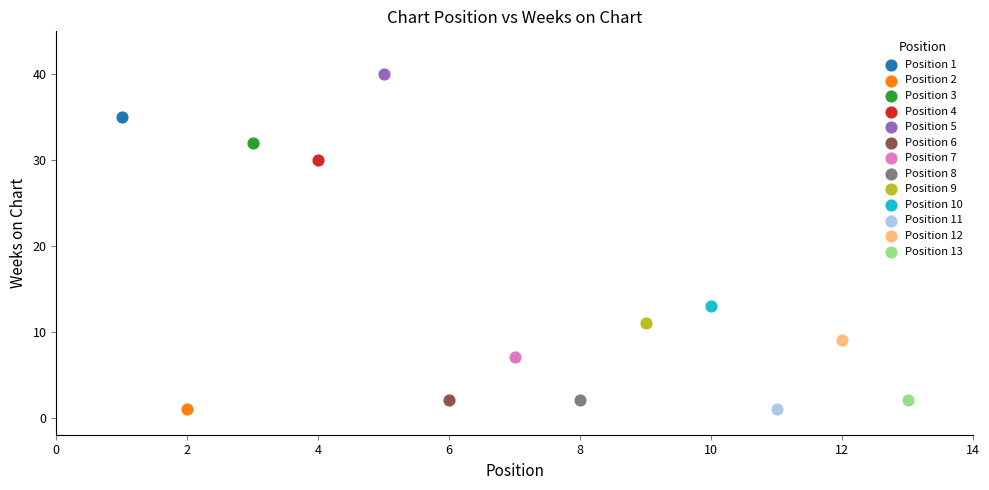

Which series reaches the maximum Y coordinate?

Position 5